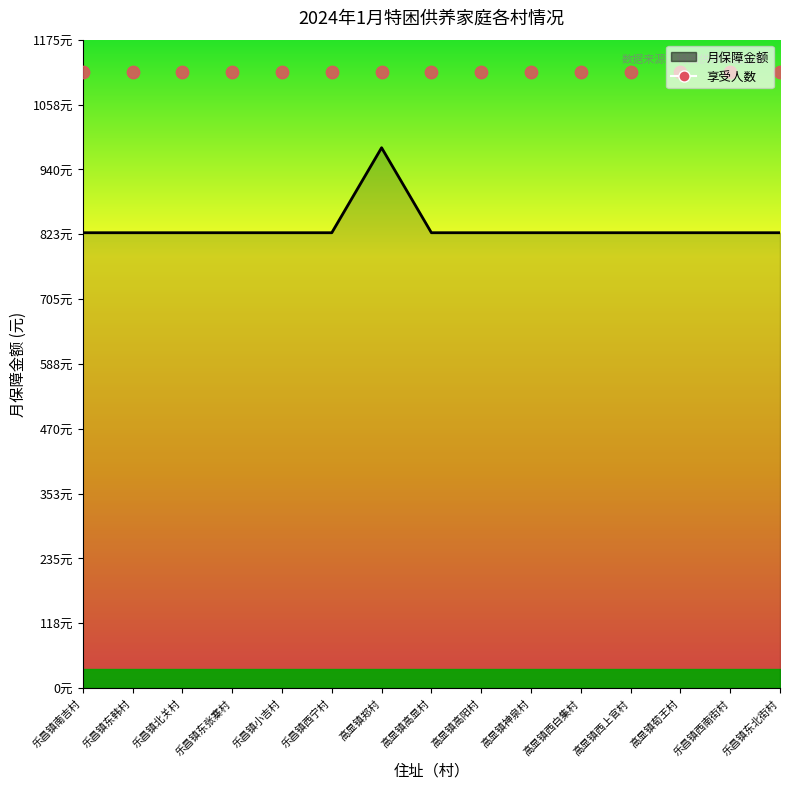

What are all the series names shown in the legend?

月保障金额, 享受人数